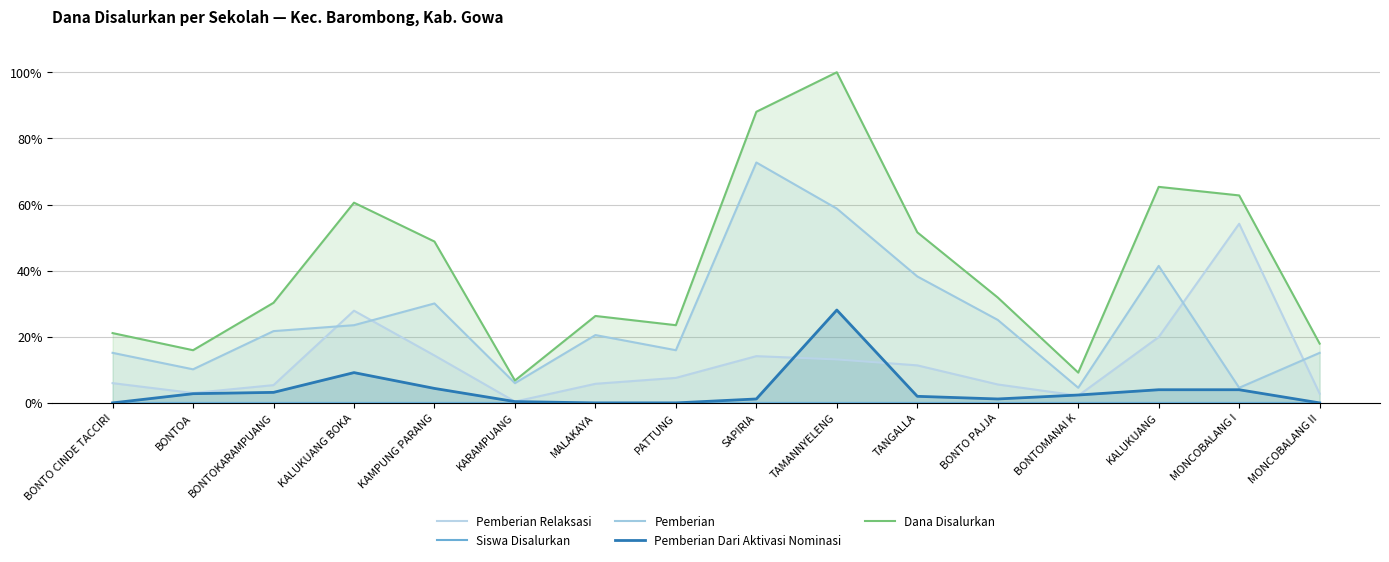

Which category has the lowest value in the Pemberian Dari Aktivasi Nominasi series?

BONTO CINDE TACCIRI